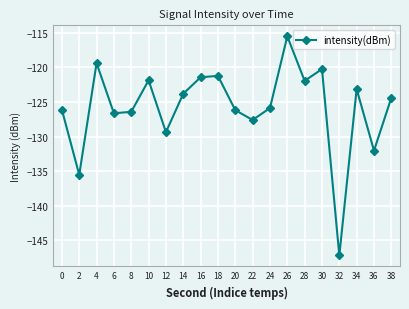

Which has a higher value, 16 or 30?

30